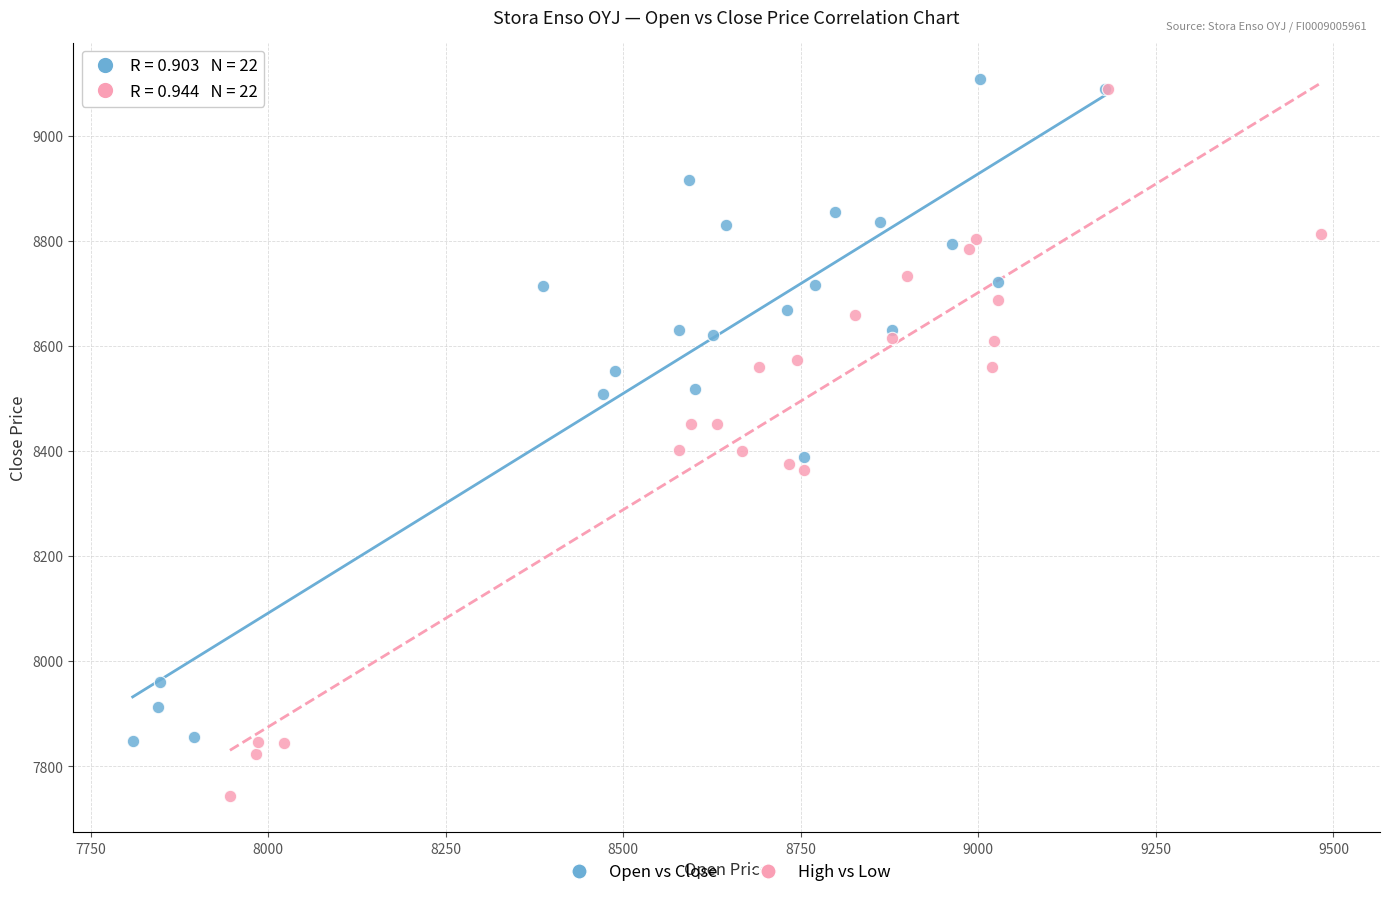

Which series reaches the minimum Y coordinate?

High vs Low